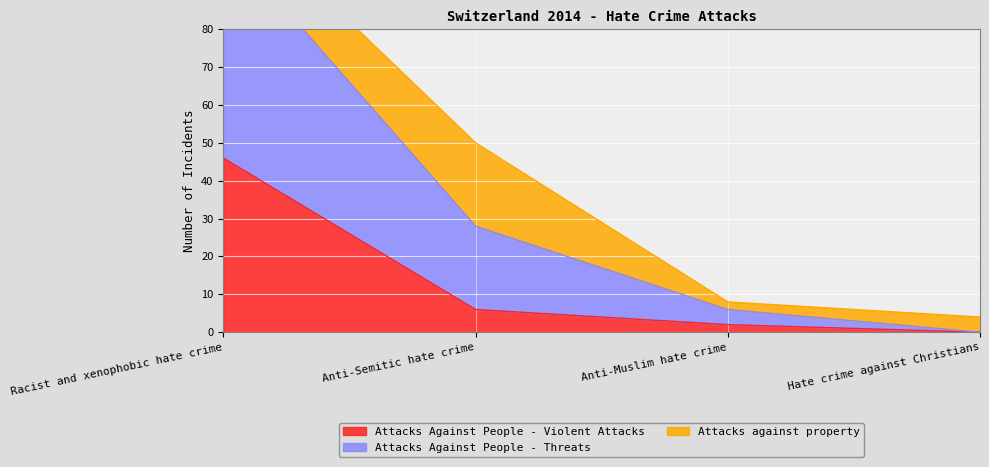

What is the sum of all Attacks Against People - Threats values?

176